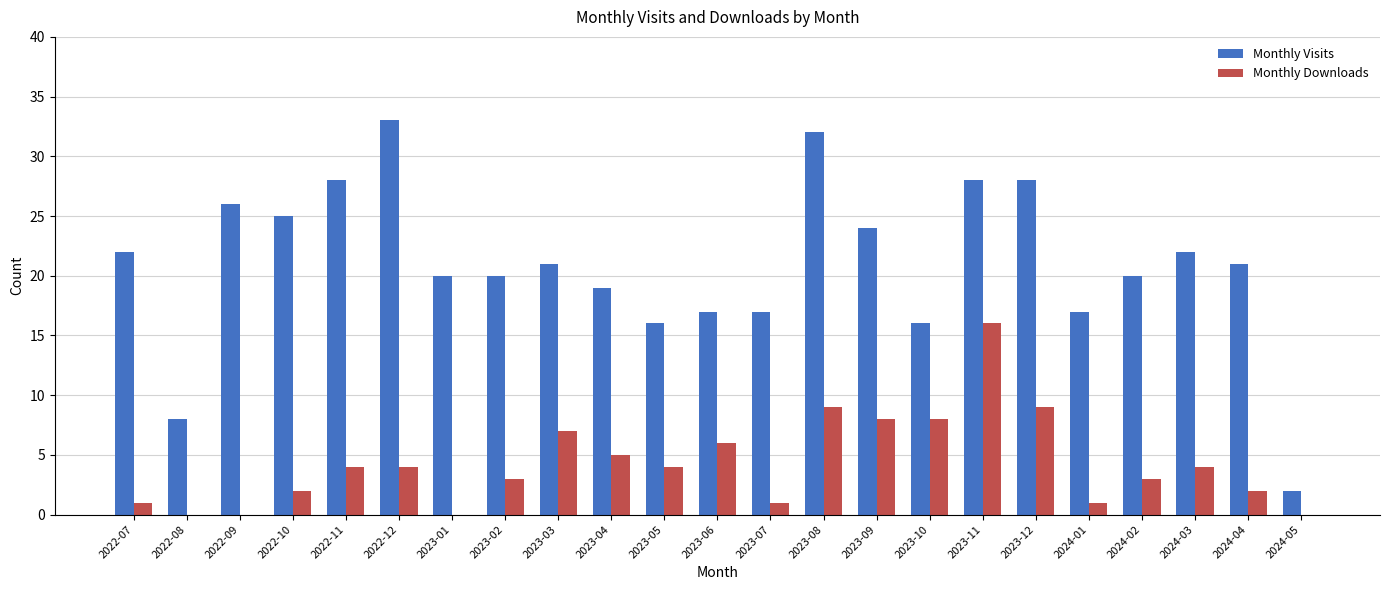

Which label corresponds to the largest value in the chart?

2022-12